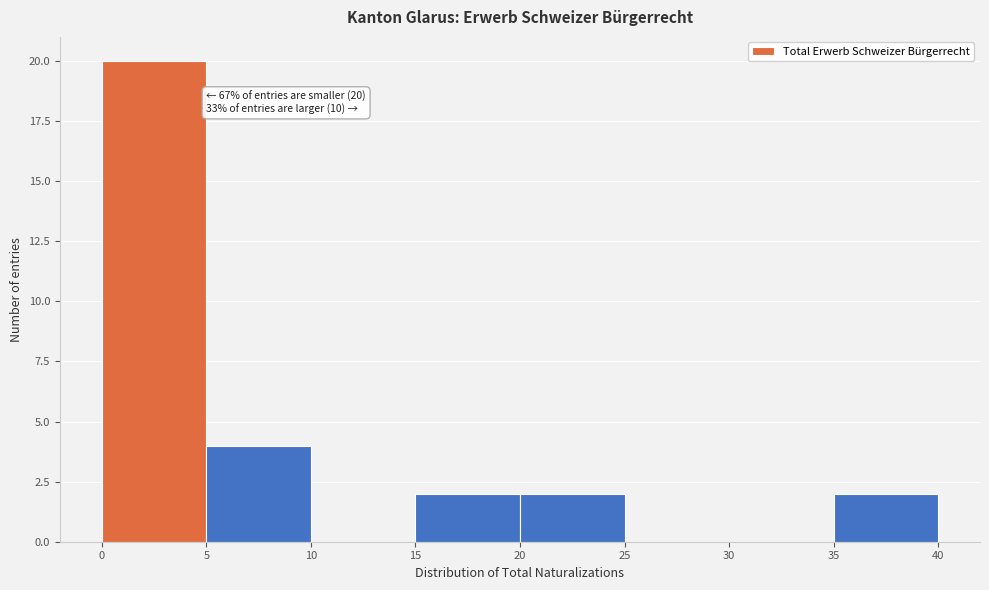

Over which range of the x-axis is the bar tallest?

0 to 5